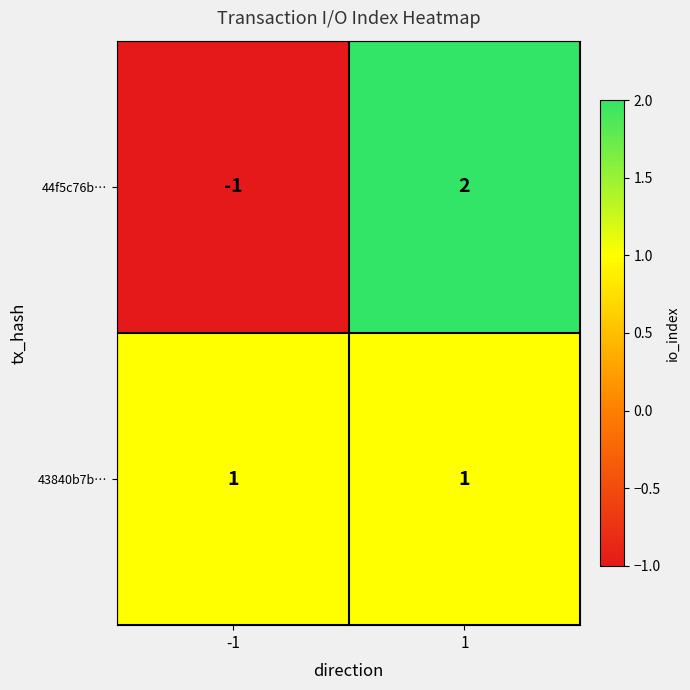

Rank the series by their maximum value, from highest to lowest.

44f5c76b…, 43840b7b…